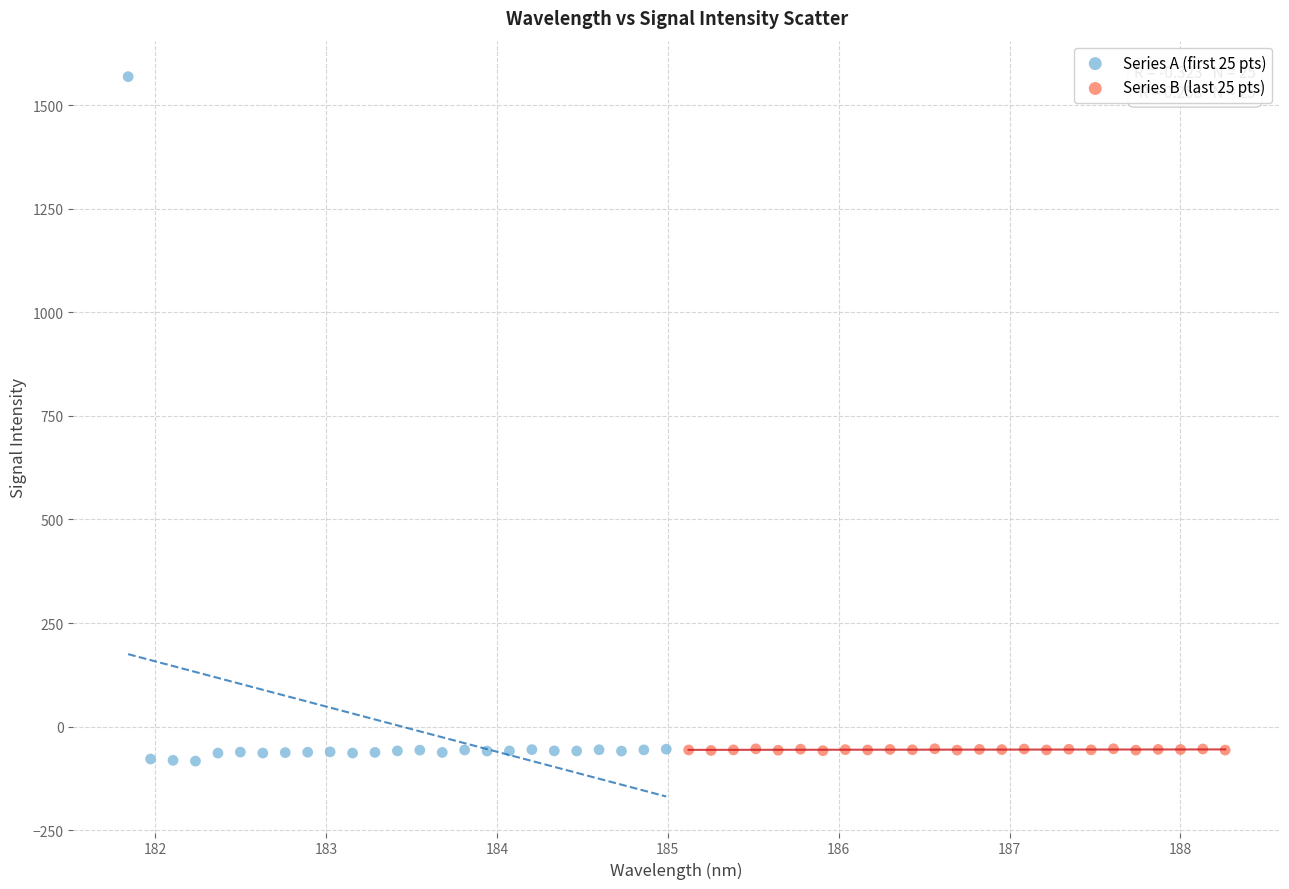

Which series has the widest spread of Y values?

Series A (first 25 pts)